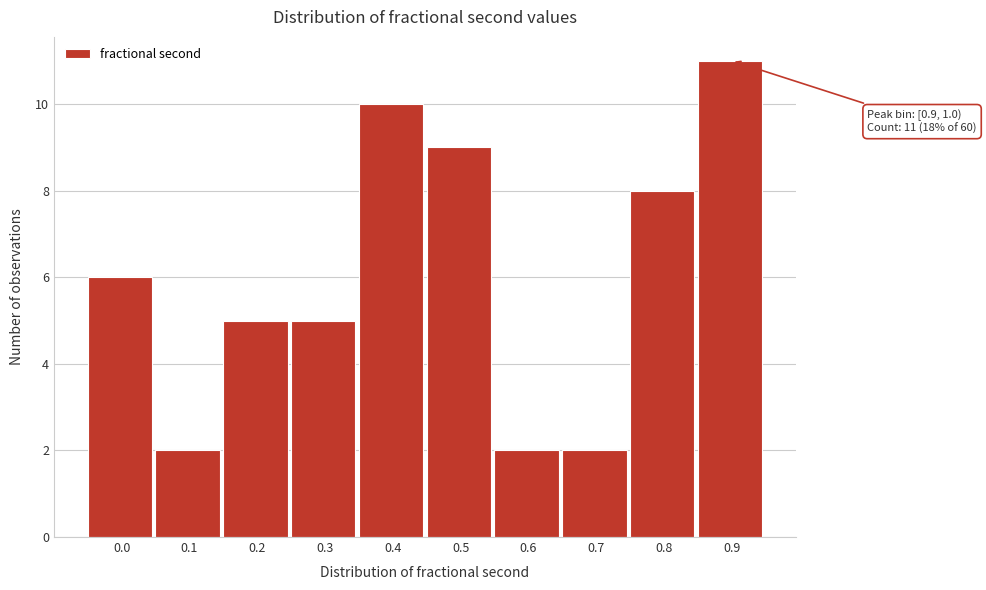

Reading left to right, what are all the values shown in this chart?

0.0=6	0.1=2	0.2=5	0.3=5	0.4=10	0.5=9	0.6=2	0.7=2	0.8=8	0.9=11